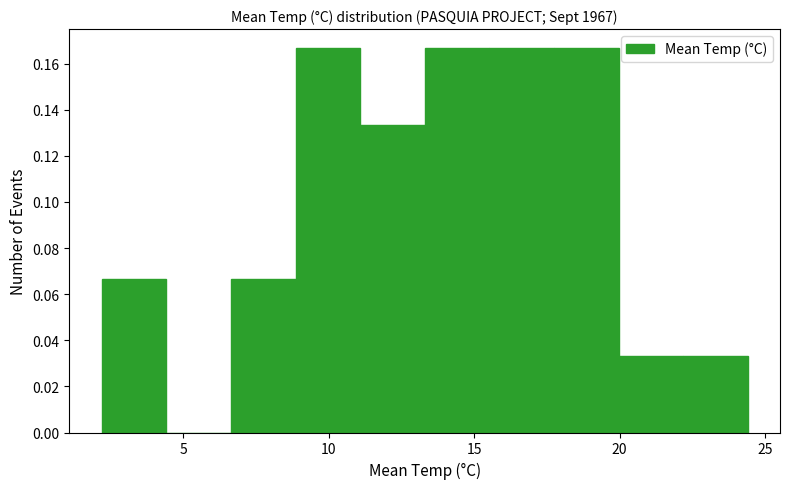

What is the height of the bar covering 6.5 to 9.0 on the x-axis? Neither the bar edges nor the heights are printed on the chart, so give them approximately, as read against the axes.

0.066